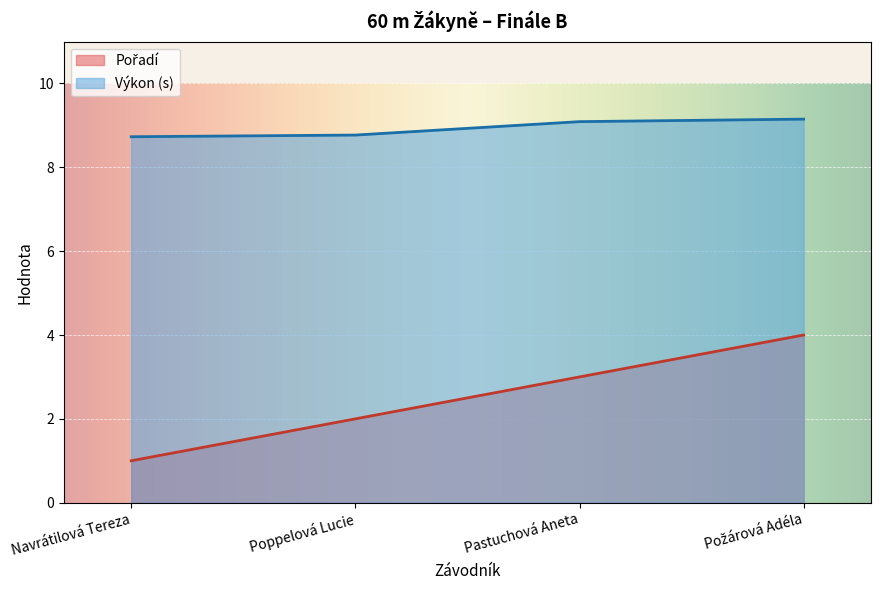

At which category is the sum across all series the highest?

Požárová Adéla